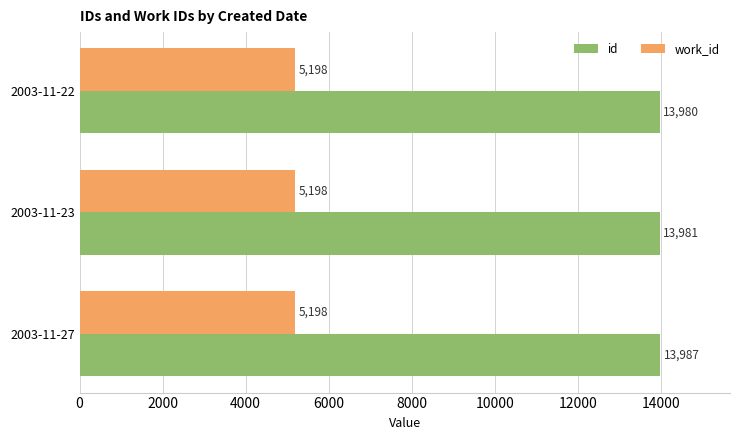

What is the sum of the work_id values at 2003-11-27 and 2003-11-22?

10396